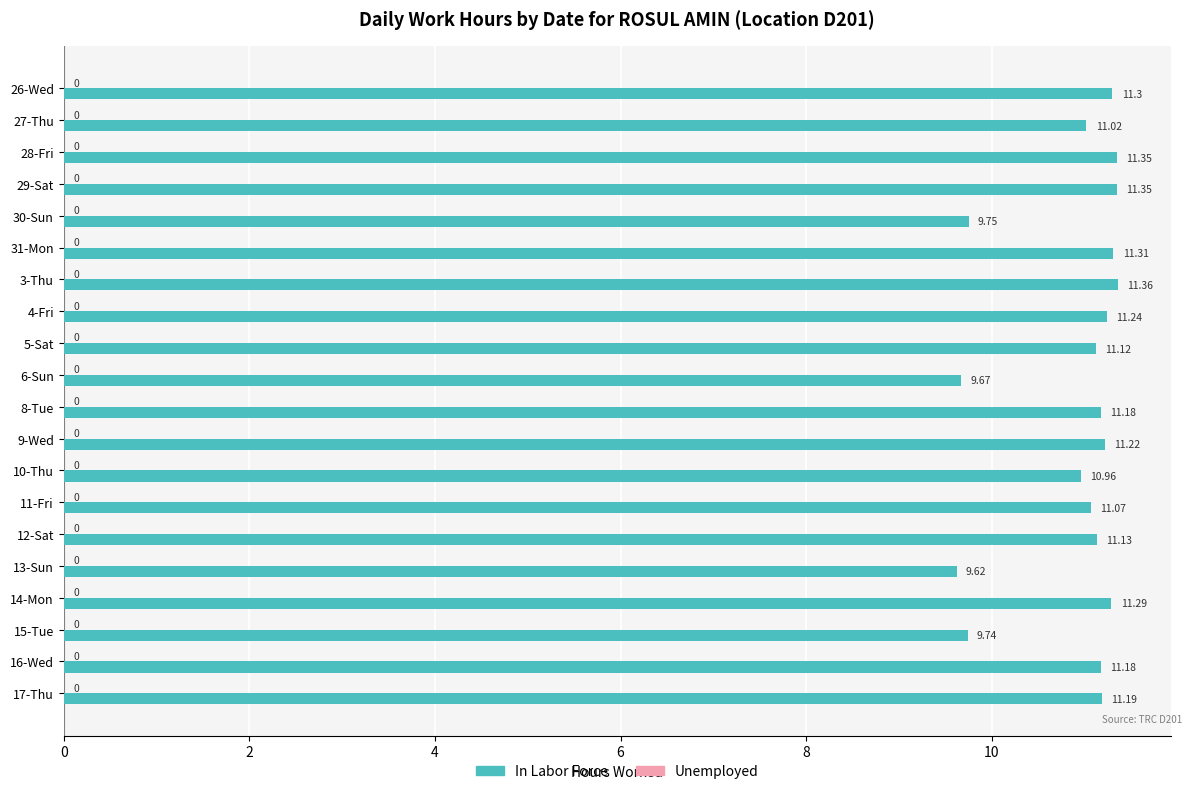

What is the ratio of the value at 30-Sun to the value at 5-Sat?

0.9